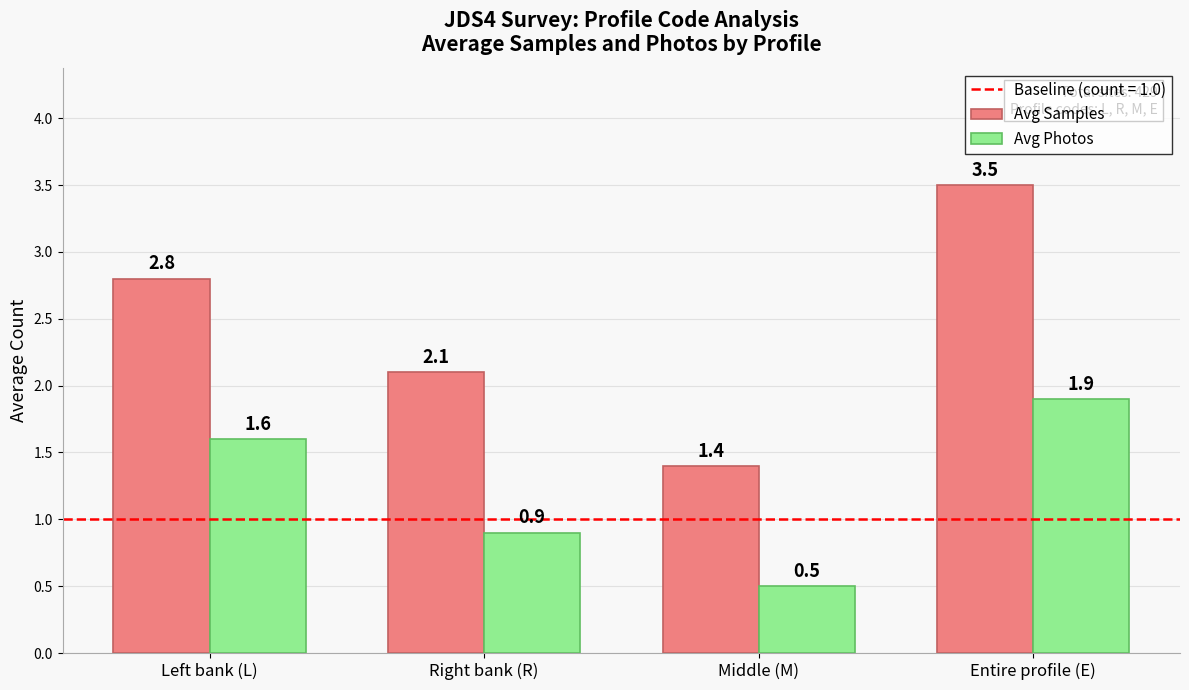

What is the sum of all Avg Photos values?

4.9